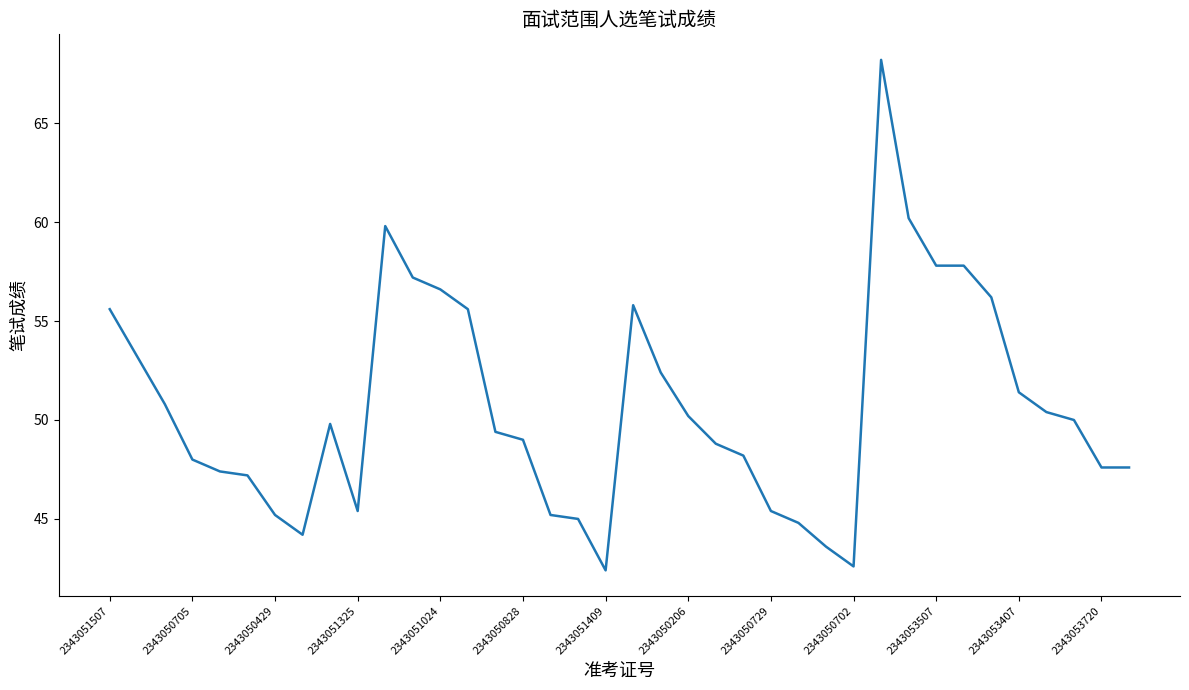

What is the maximum value shown in the chart?

68.2